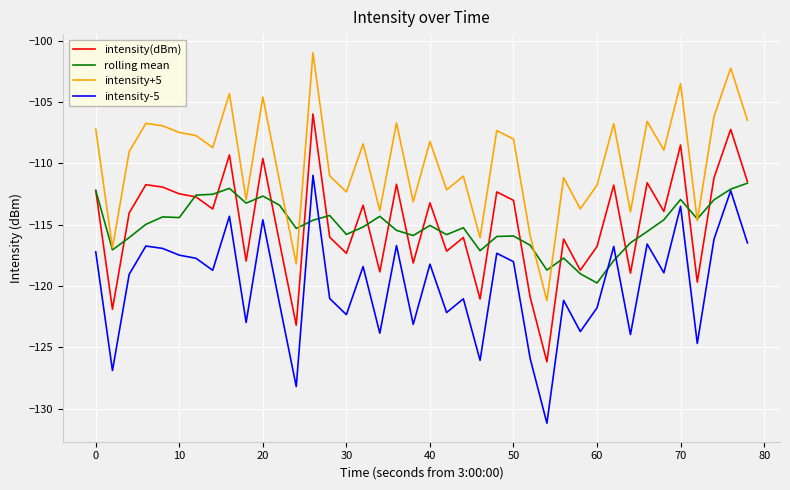

What is the maximum value shown in the chart?

-101.0